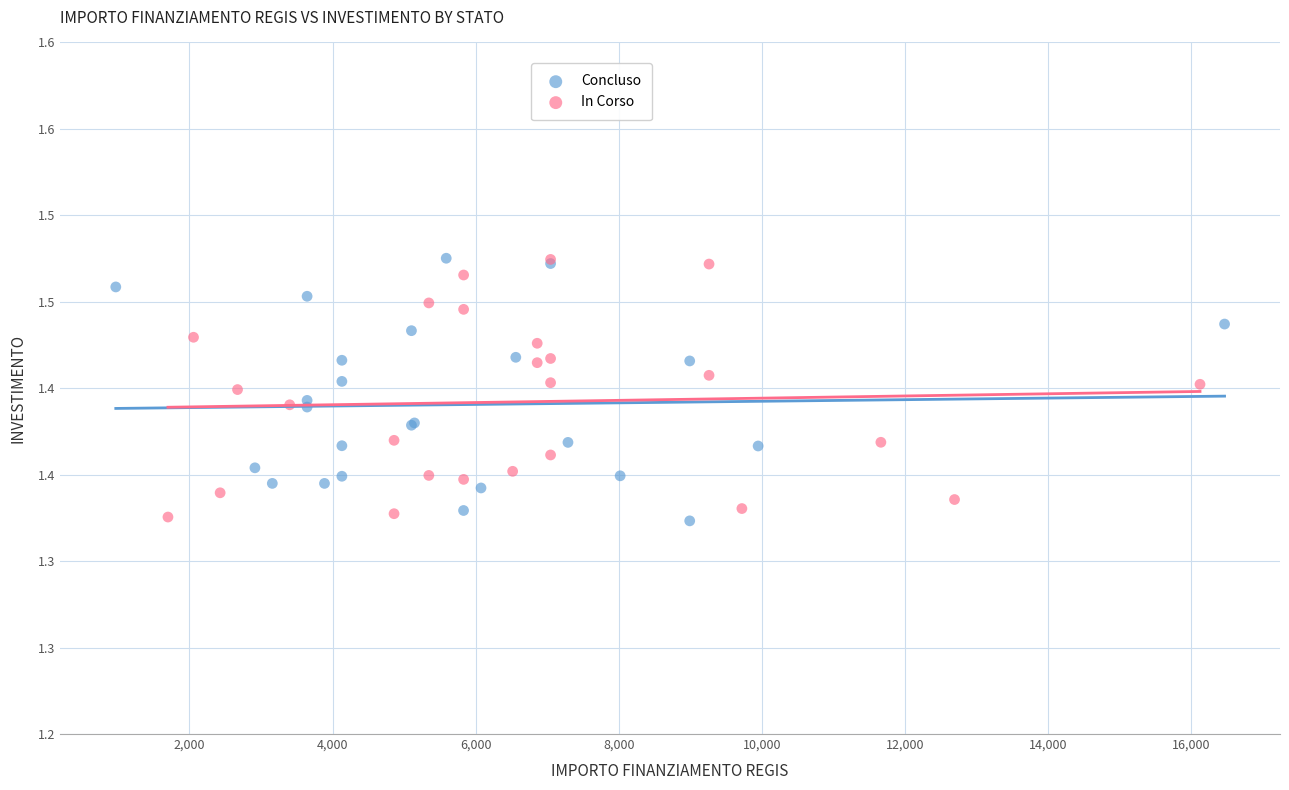

What are all the series names shown in the legend?

Concluso, In Corso